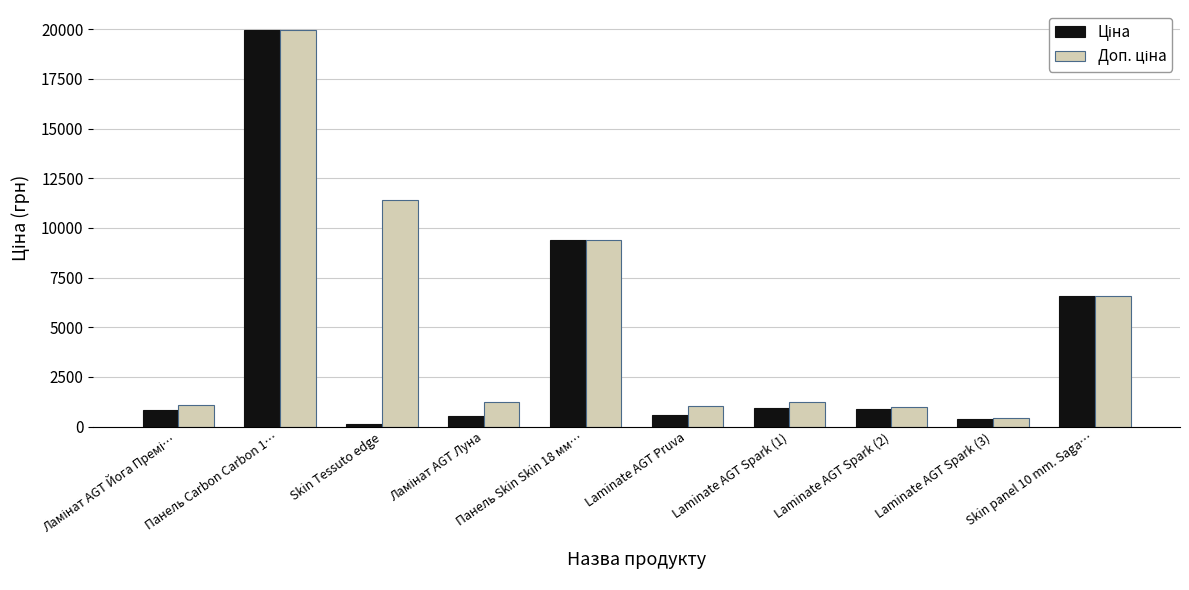

What position from the right is Laminate AGT Pruva?

5